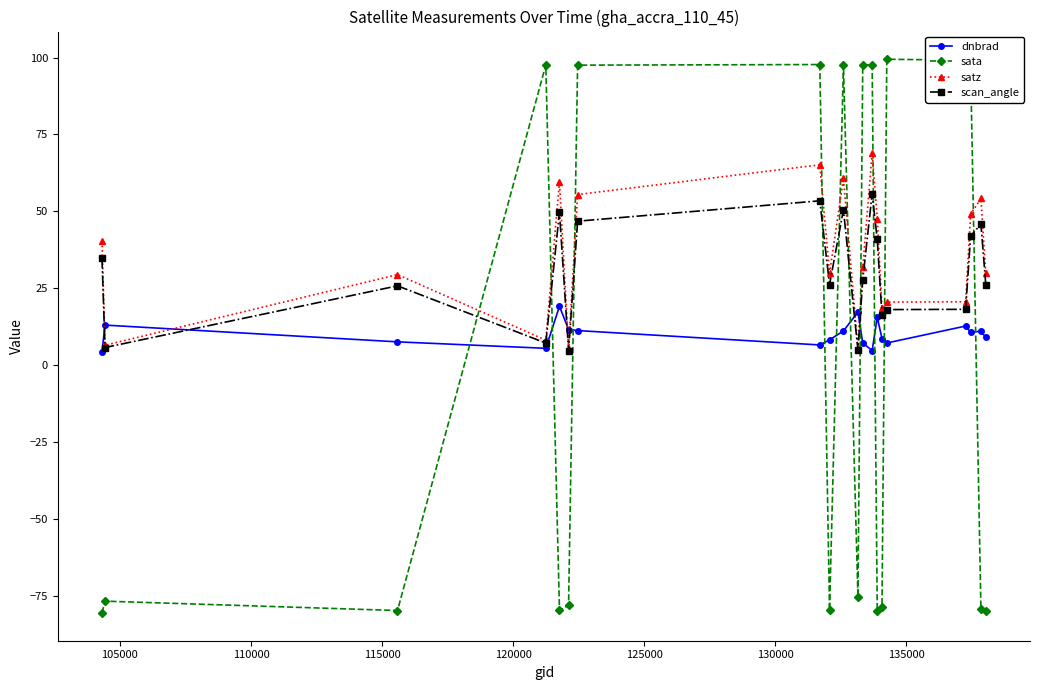

In dnbrad, how many points are higher than both neighbors (excluding endpoints)?

6